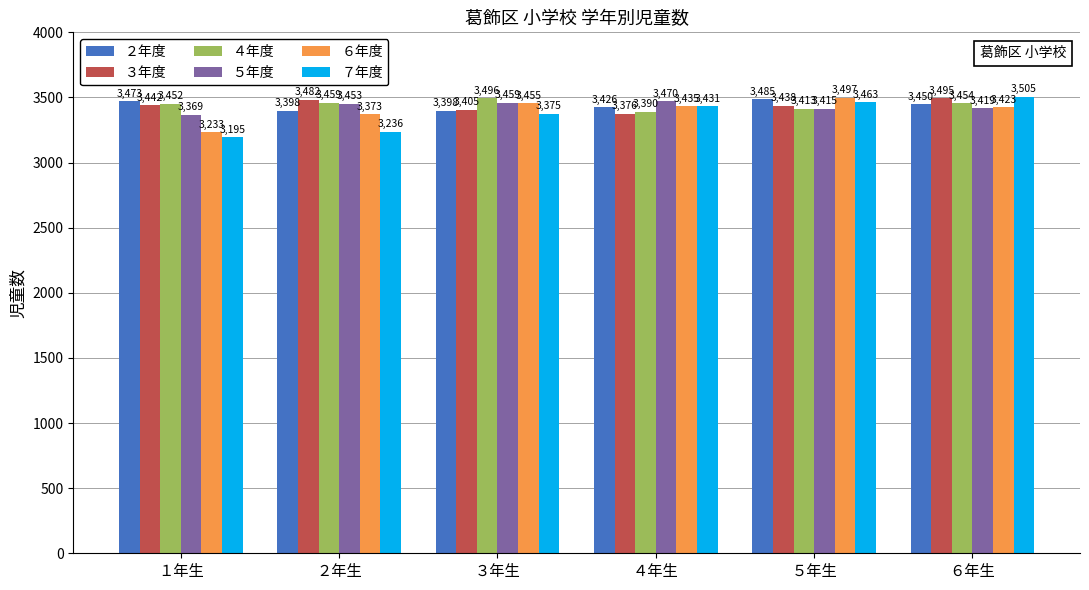

What is the highest value of the ３年度 series?

3495